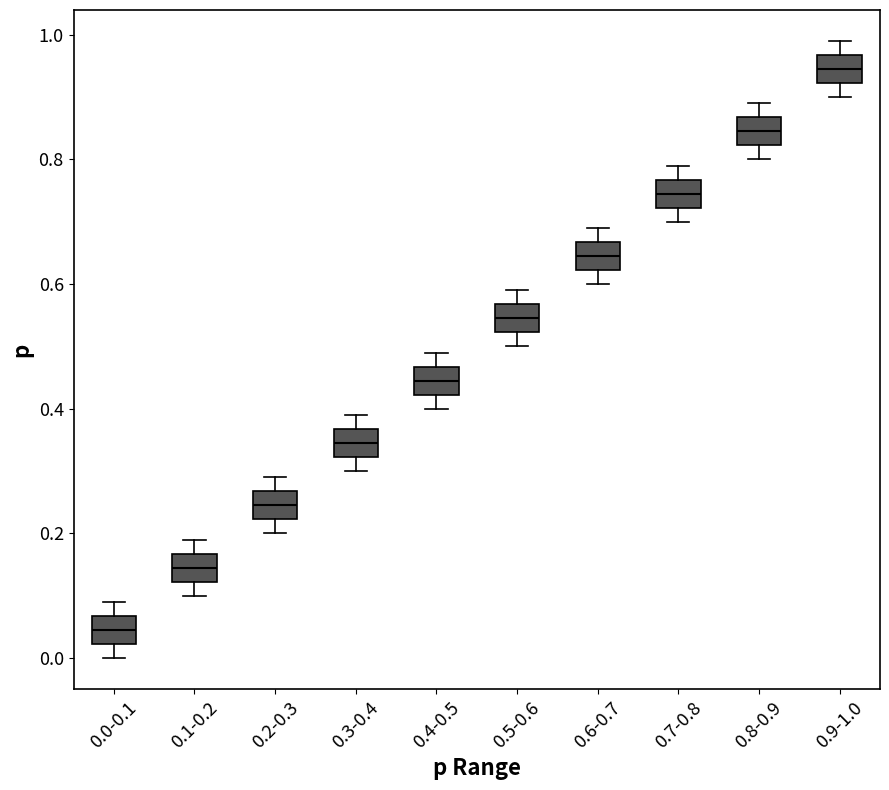

Which box has the lowest median line?

0.0-0.1